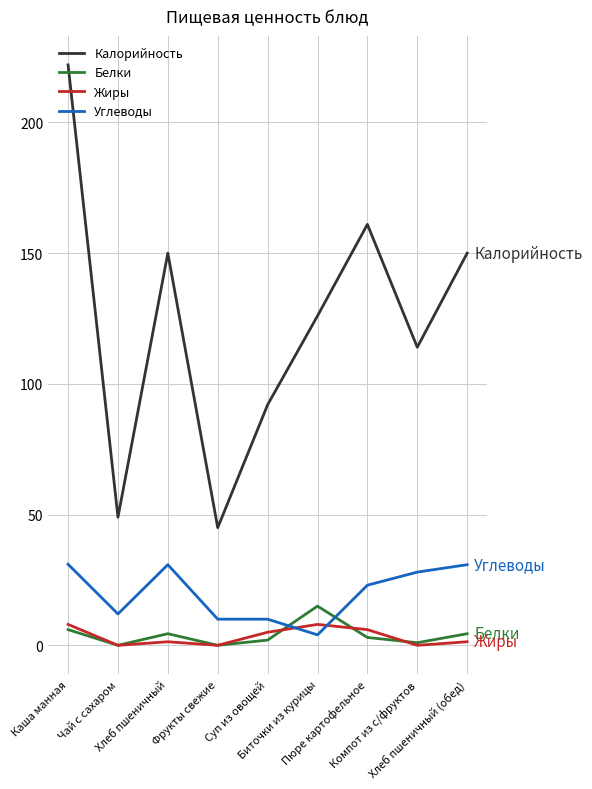

At which category is the sum across all series the highest?

Каша манная